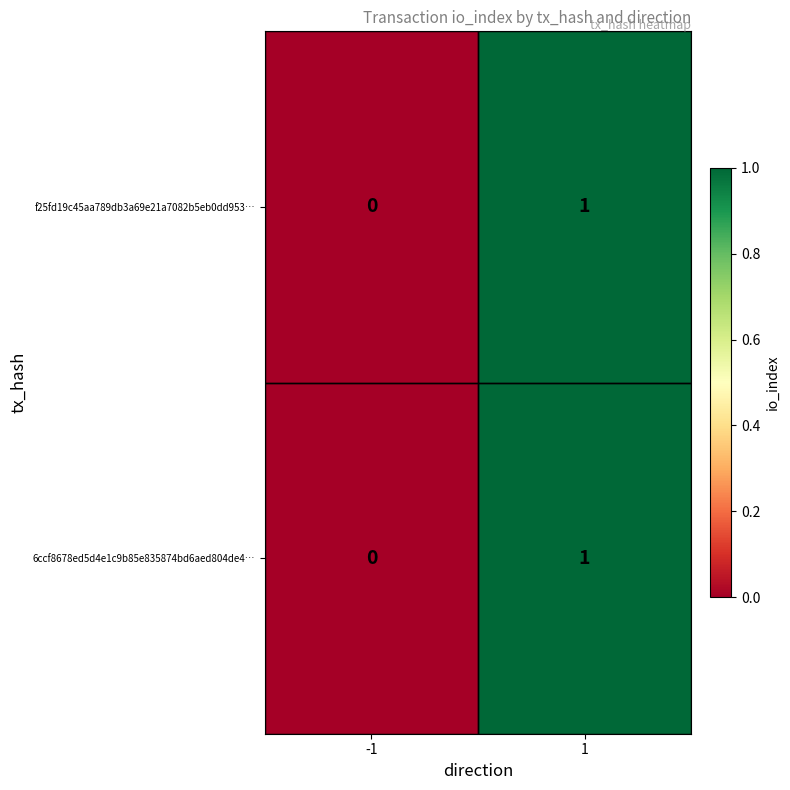

Is it true that 6ccf8678ed5d4e1c9b85e835874bd6aed804de4… equals 0 at -1?

True